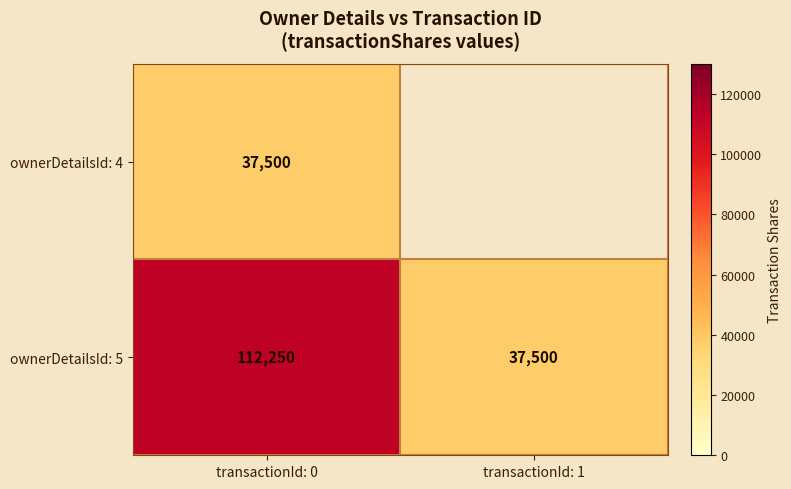

How many distinct data groups are displayed?

2